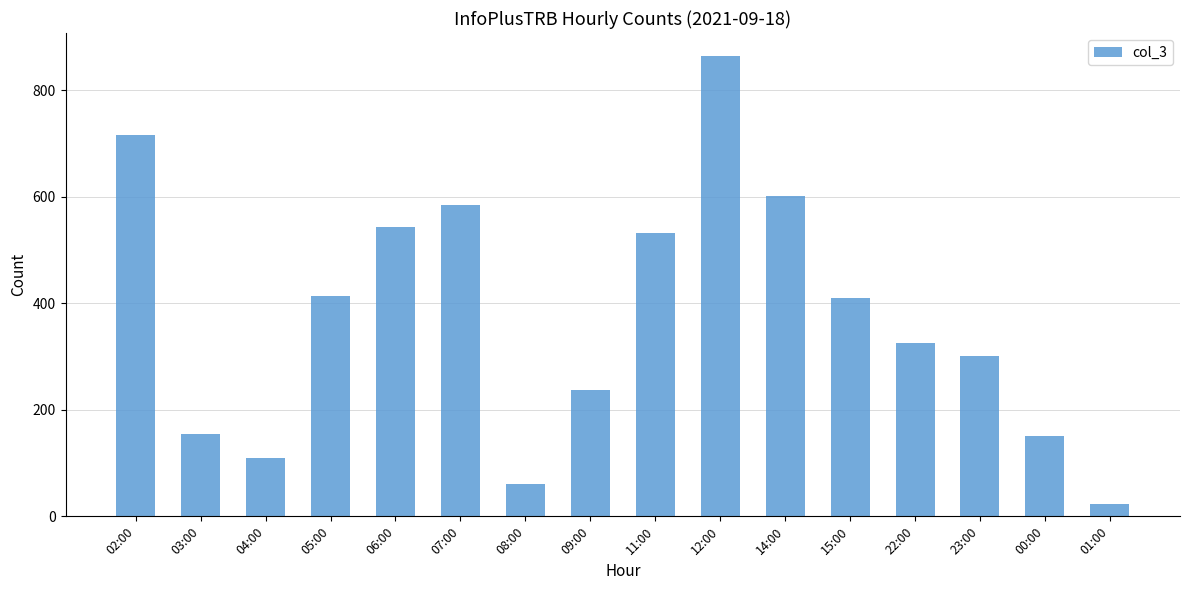

Reading left to right, what are all the values shown in this chart?

02:00=715	03:00=155	04:00=110	05:00=413	06:00=543	07:00=584	08:00=60	09:00=237	11:00=532	12:00=864	14:00=602	15:00=409	22:00=325	23:00=301	00:00=150	01:00=24